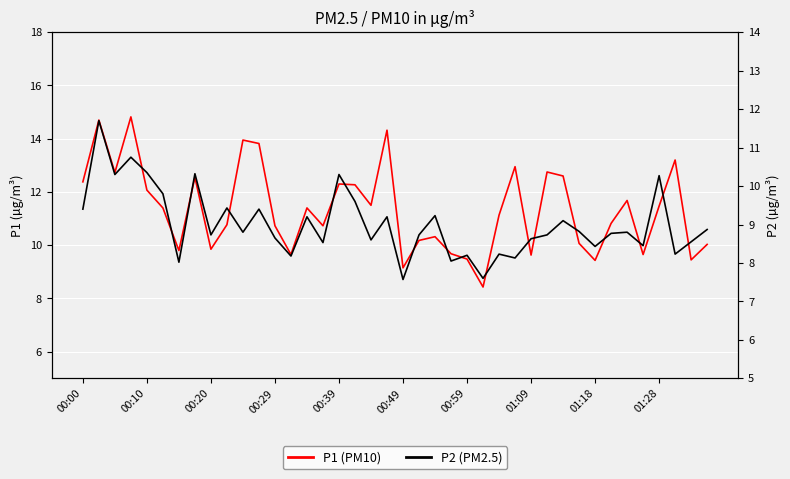

Rank the series by their average value, from lowest to highest.

P2 (PM2.5), P1 (PM10)